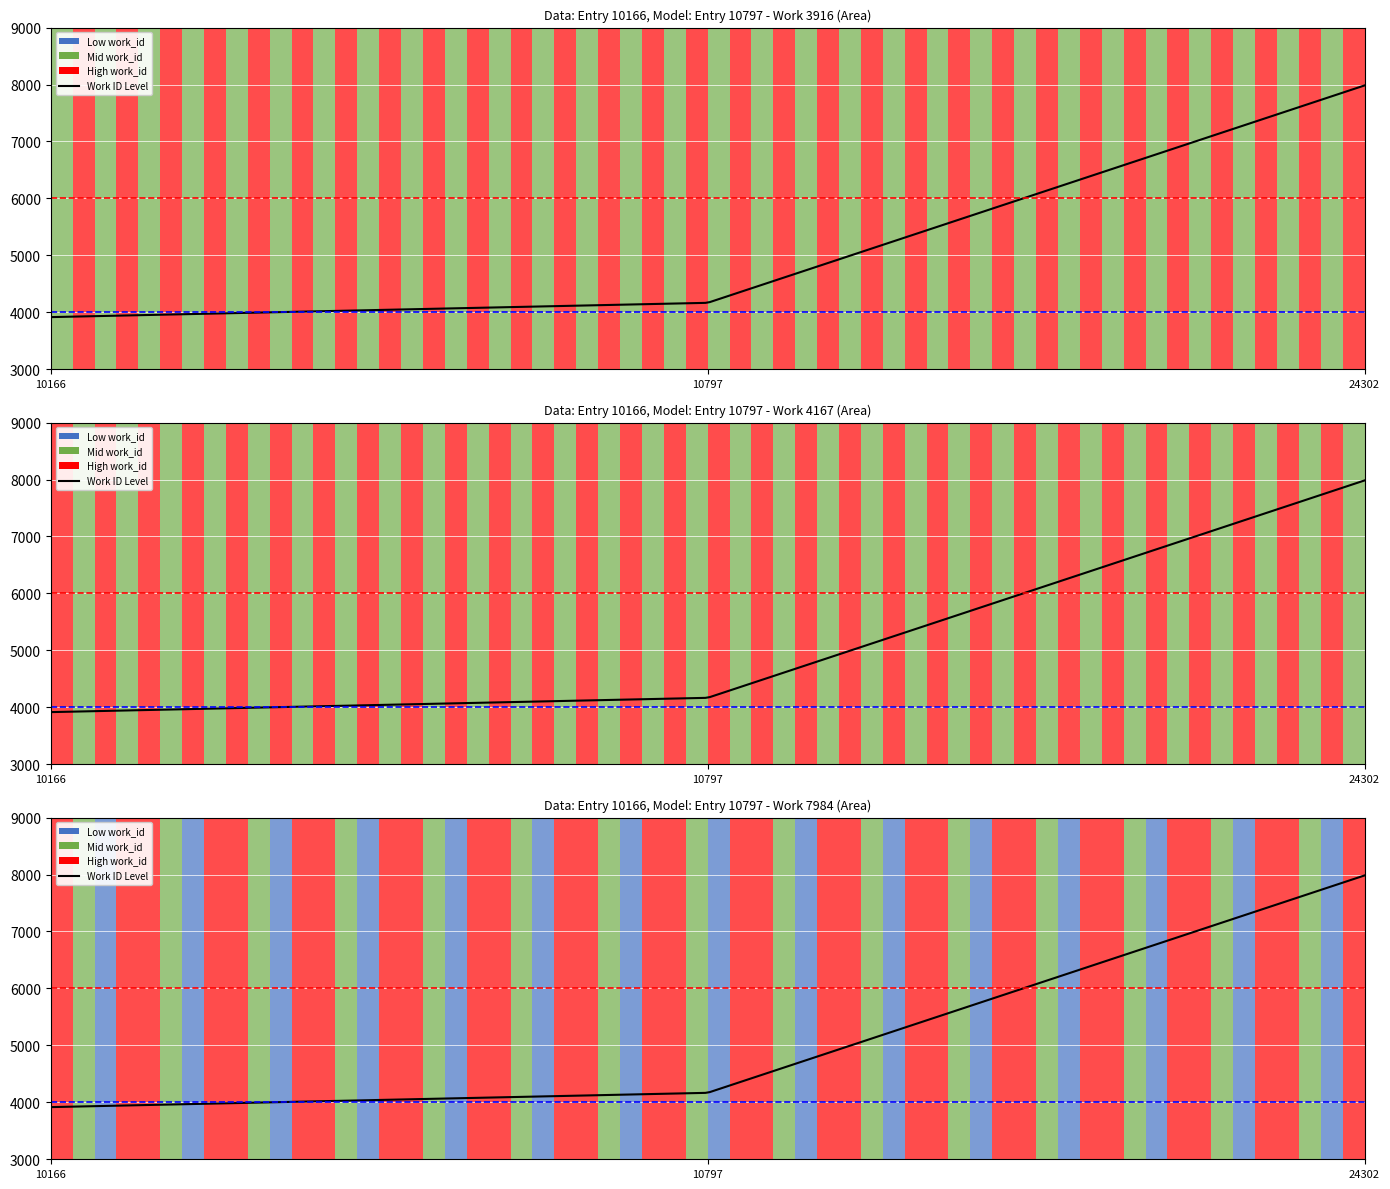

Which category has the highest value across all series?

24302